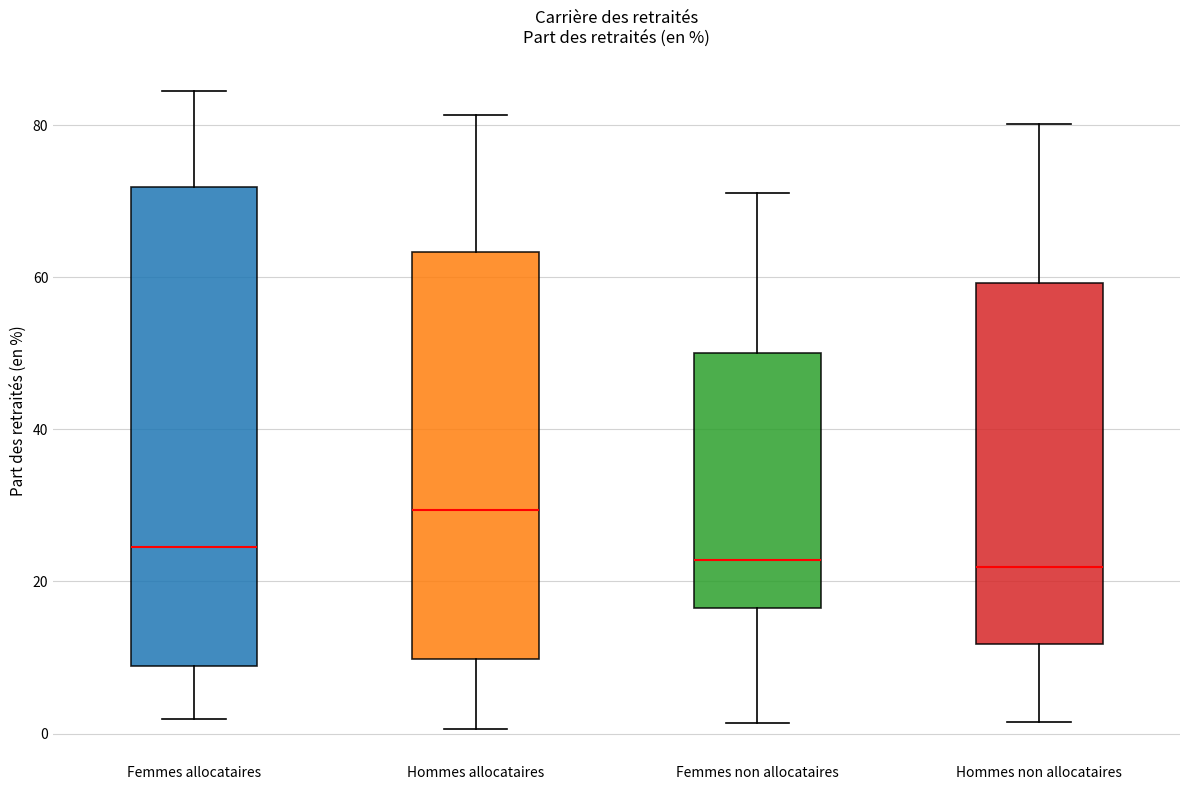

Where does the upper whisker of the box for Femmes allocataires end on the y-axis? The values are not printed on the chart, so give them approximately, as read against the axis.

84